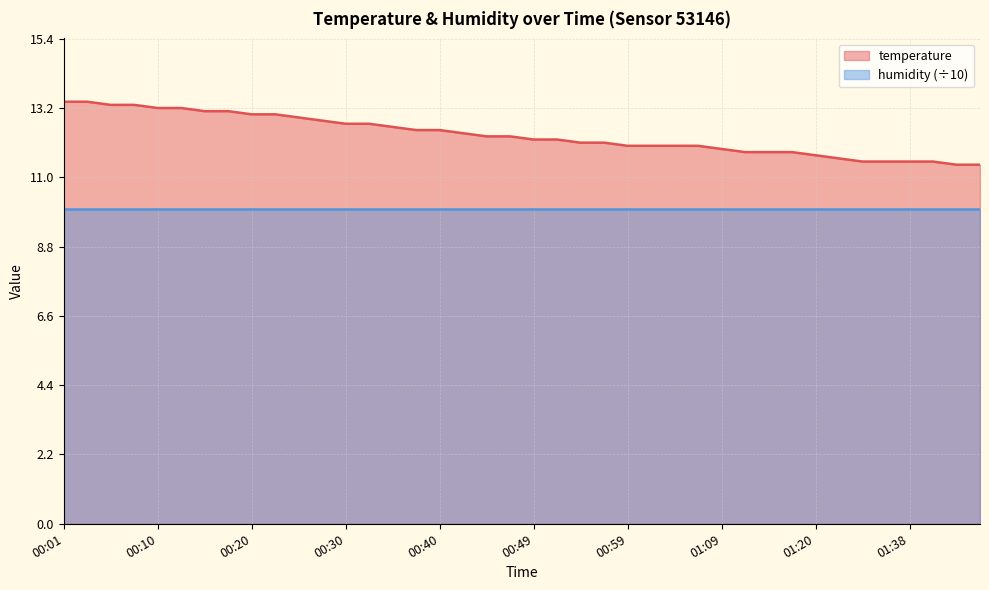

Read the value at 01:31.

11.6